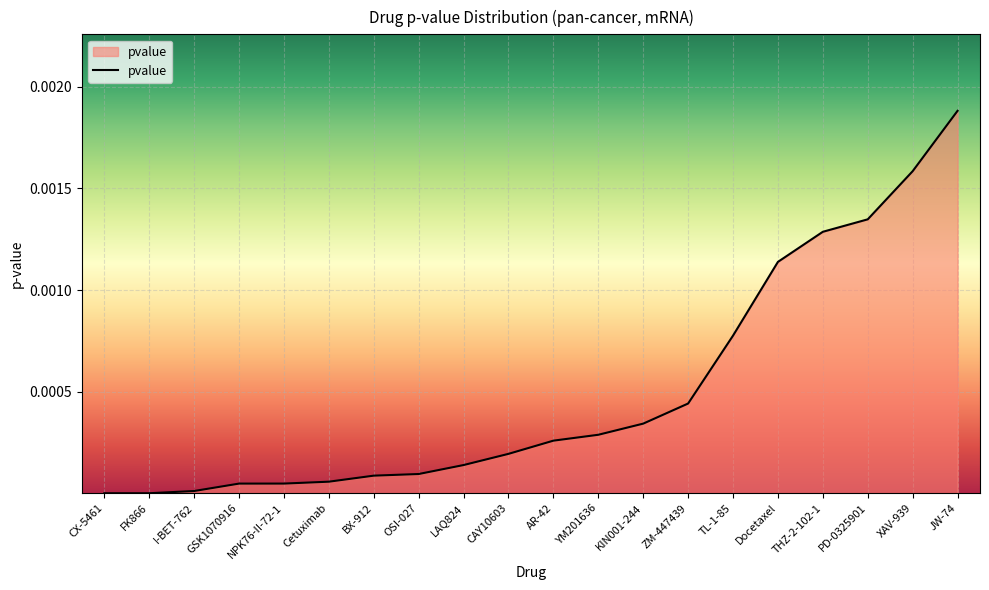

Which has a higher value, YM201636 or OSI-027?

YM201636